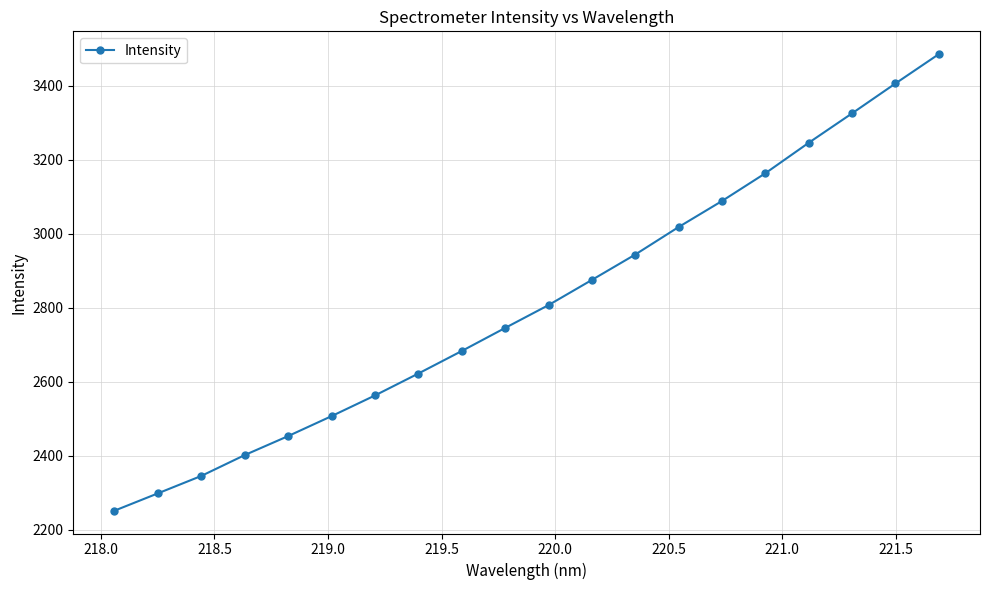

True or false: the data has more than 2 interior local peaks.

False